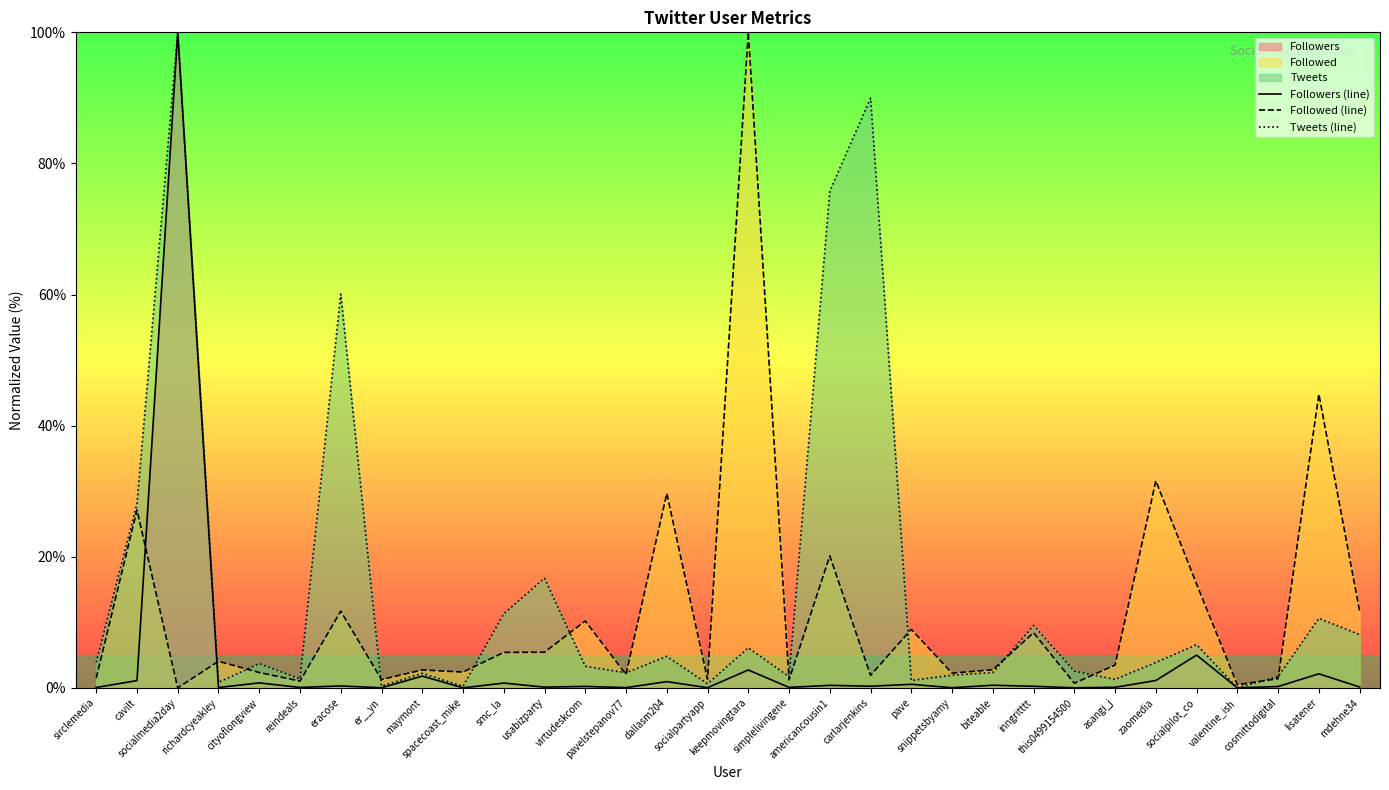

List the series in order of their overall mean, lowest first.

Followers (line), Followed (line), Tweets (line)